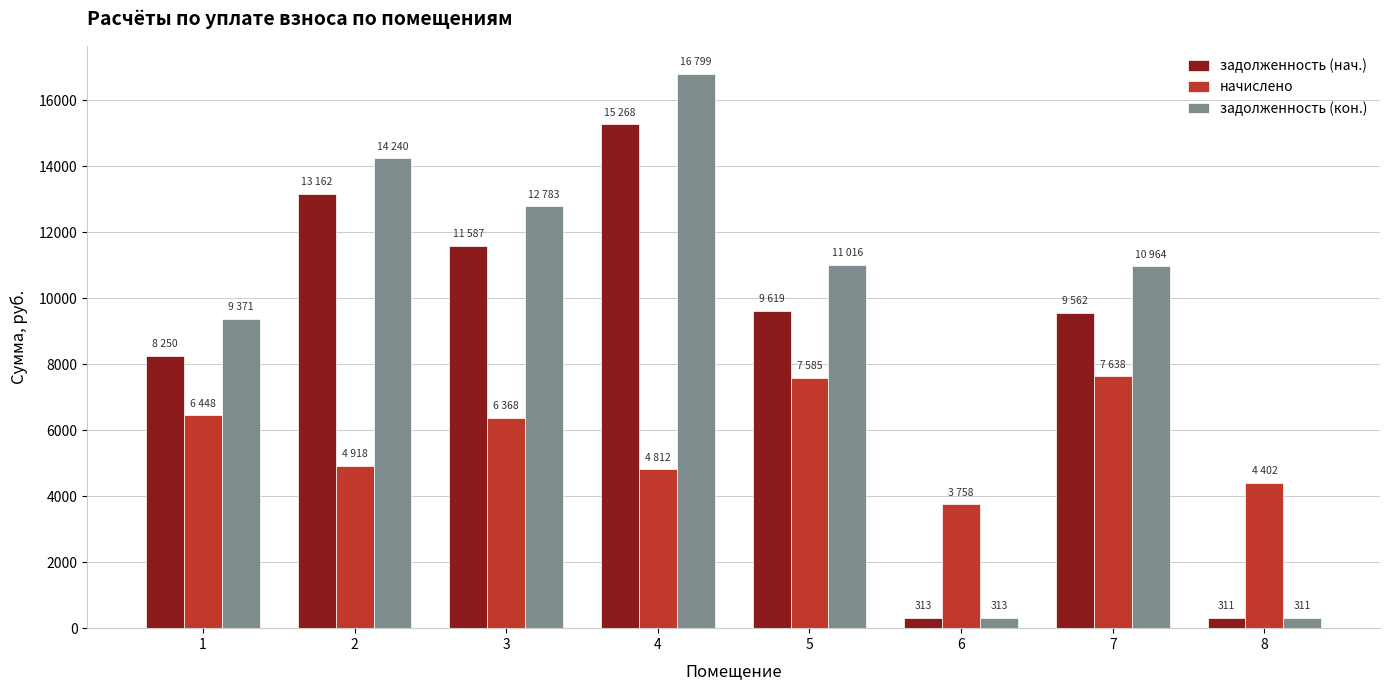

What is the difference between the highest and lowest values at 4?

11987.4